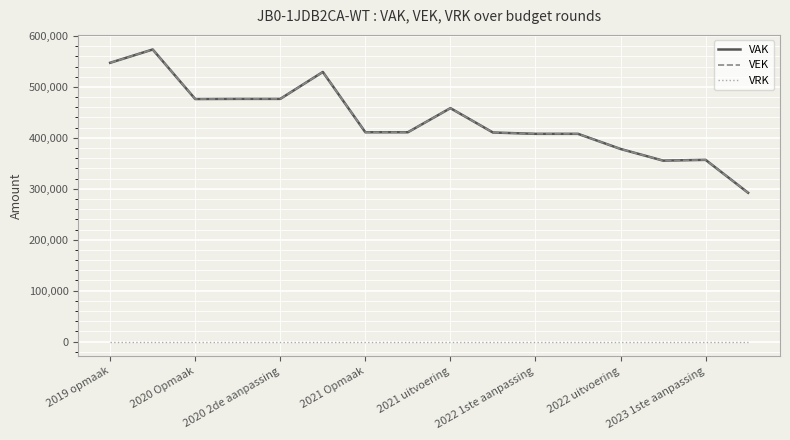

Where is the first local minimum for VAK?

2020 Opmaak